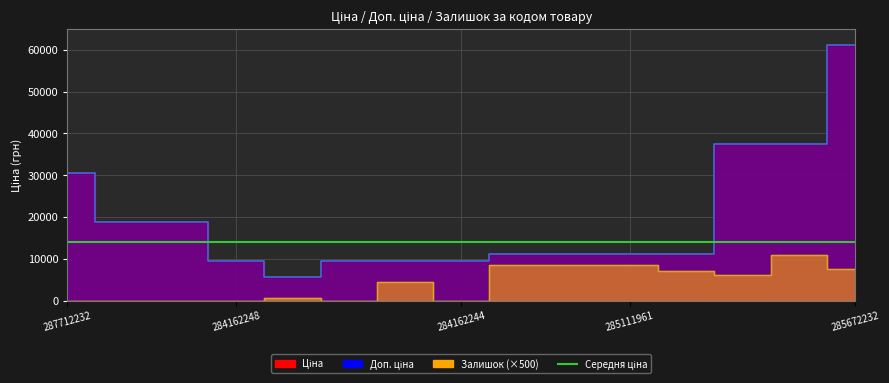

How many data points in Ціна are above 11113?

10